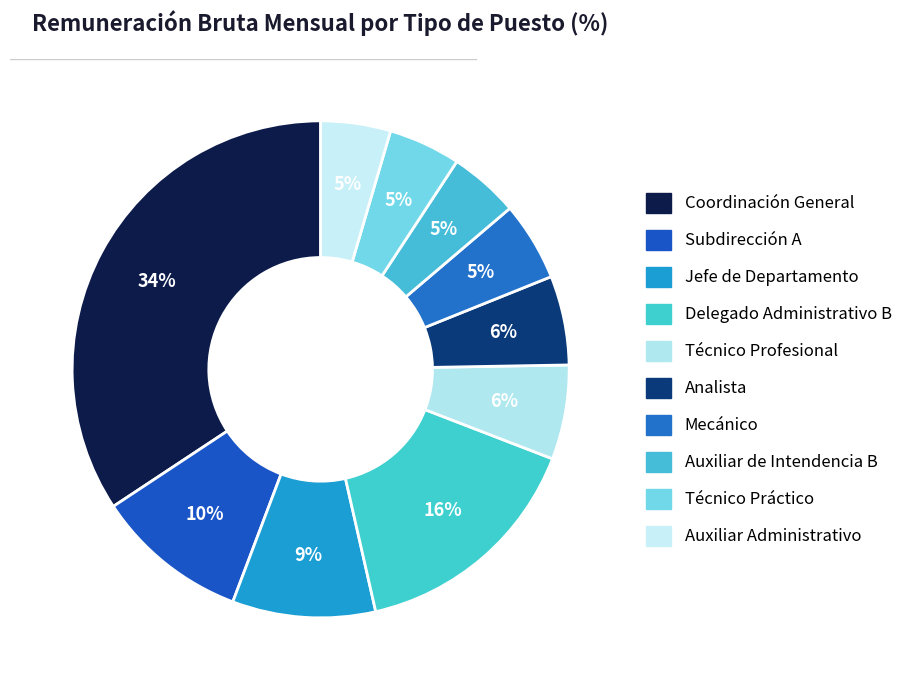

The Técnico Profesional slice represents 6% of the pie. True or false?

True